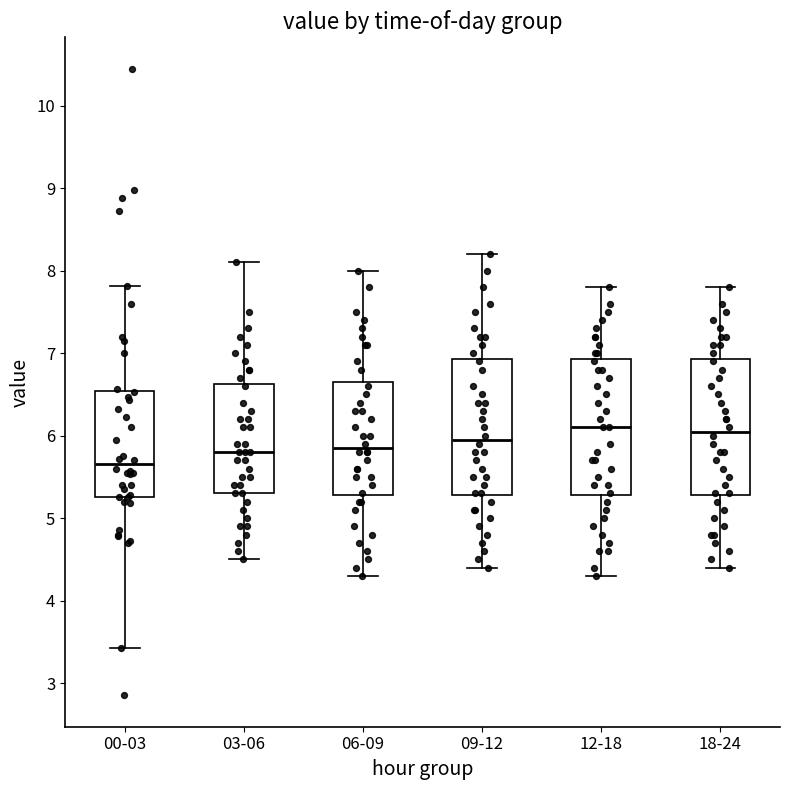

Reading left to right, read every box against the y-axis: the position of its median line, the range the box covers, and the ends of its whiskers. The values are not printed on the chart, so give them approximately, as read against the axis.

00-03: median 5.7, box 5.3 to 6.5, whiskers 3.4 to 7.8
03-06: median 5.8, box 5.3 to 6.6, whiskers 4.5 to 8.1
06-09: median 5.9, box 5.3 to 6.7, whiskers 4.3 to 8.0
09-12: median 6.0, box 5.3 to 6.9, whiskers 4.4 to 8.2
12-18: median 6.1, box 5.3 to 6.9, whiskers 4.3 to 7.8
18-24: median 6.1, box 5.3 to 6.9, whiskers 4.4 to 7.8